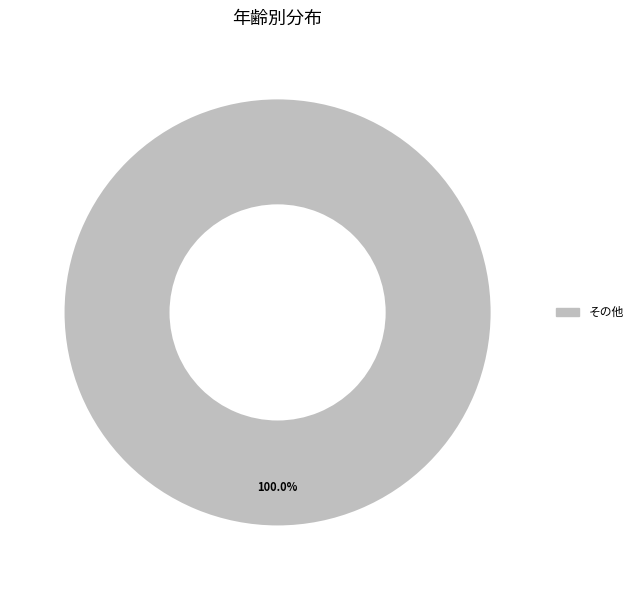

Which slice represents more than half of the pie?

その他